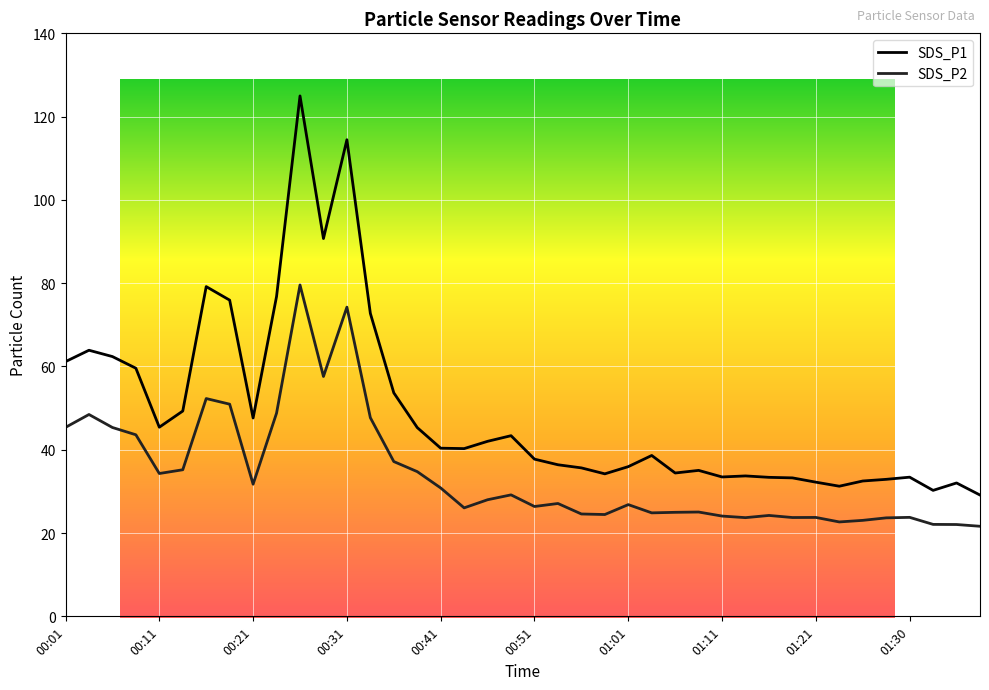

True or false: SDS_P1 has more than 1 interior local peaks.

True